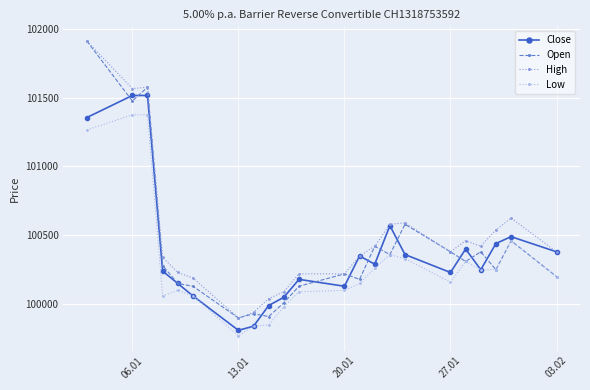

Reading right to left, transcribe all the data shown in this chart.

Close: 100380	100490	100440	100250	100400	100230	100360	100570	100290	100350	100130	100180	100050	99990	99840	99810	100060	100150	100240	101515	101515	101355
Open: 100200	100460	100250	100380	100310	100380	100580	100360	100420	100180	100220	100130	100010	99910	99930	99900	100130	100150	100280	101575	101475	101910
High: 100380	100625	100540	100420	100460	100380	100590	100580	100420	100350	100220	100220	100090	100040	99940	99900	100190	100230	100340	101575	101565	101910
Low: 100200	100460	100250	100250	100310	100160	100330	100360	100260	100150	100100	100090	99980	99850	99840	99770	100060	100100	100060	101375	101375	101265